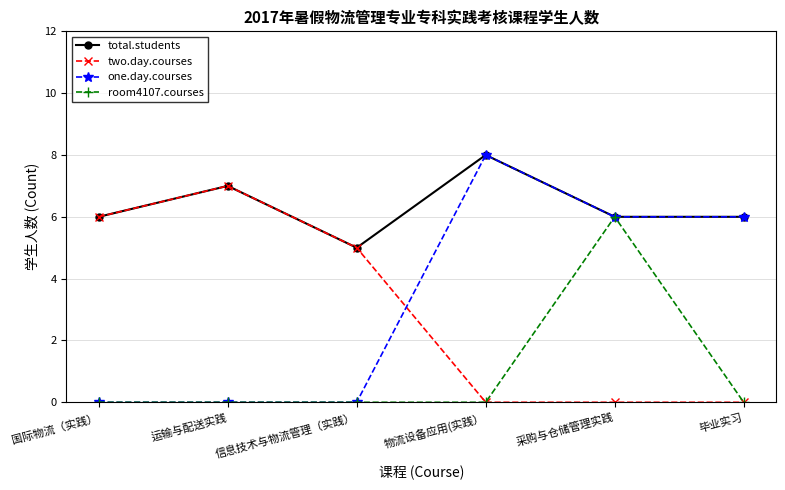

What position from the right is 运输与配送实践?

5